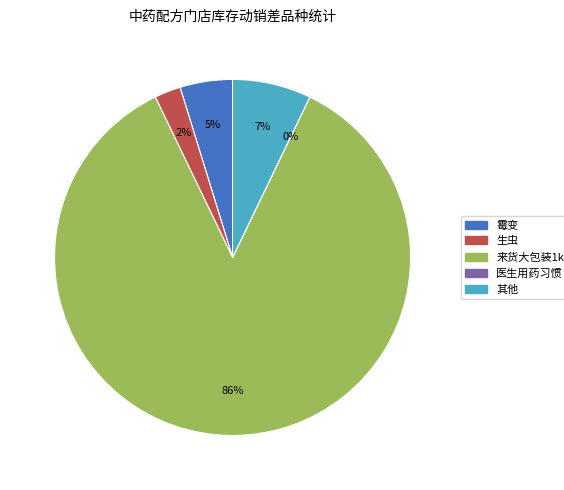

Which slice is the smallest?

医生用药习惯